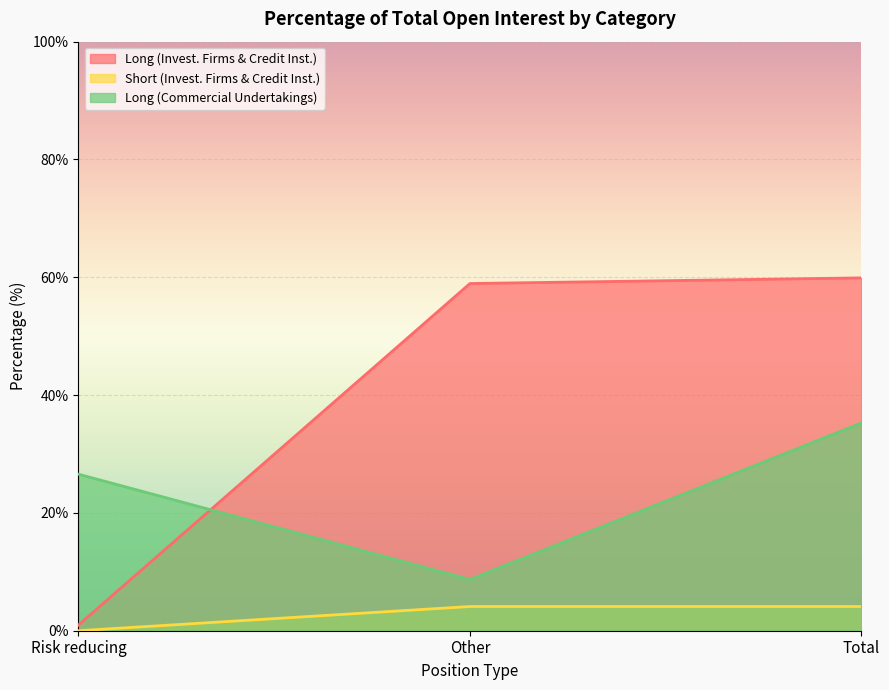

What is the total value across all series at Total?

99.3